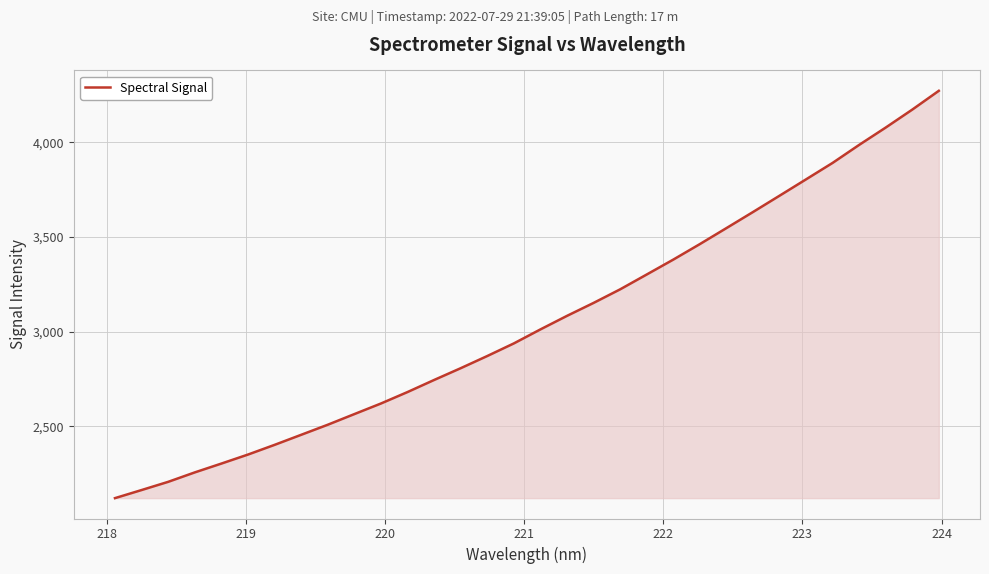

What is the difference between the maximum and minimum values?

2150.9